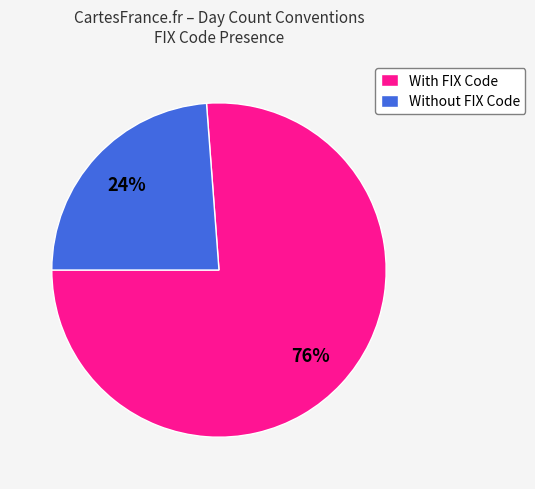

To the nearest percent, what is the difference between the largest and smallest slice percentages?

52%